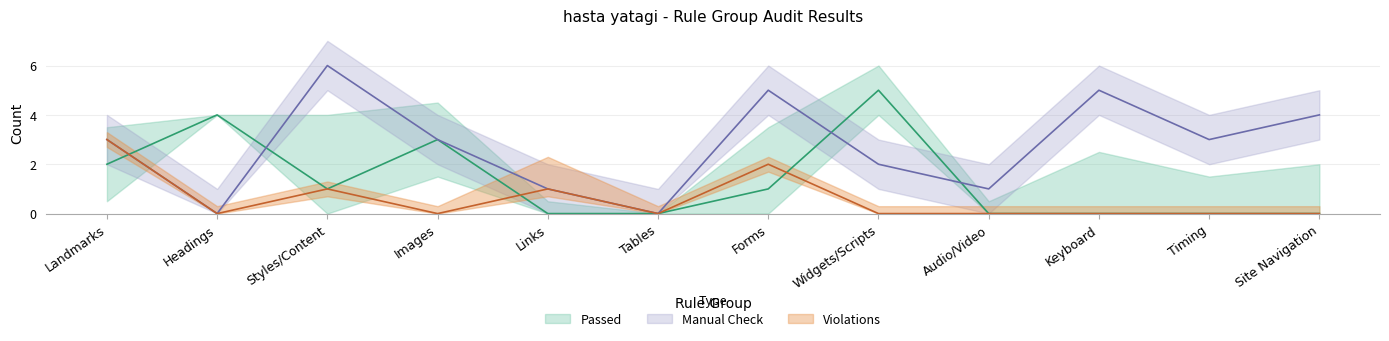

At which category is the sum across all series the highest?

Landmarks